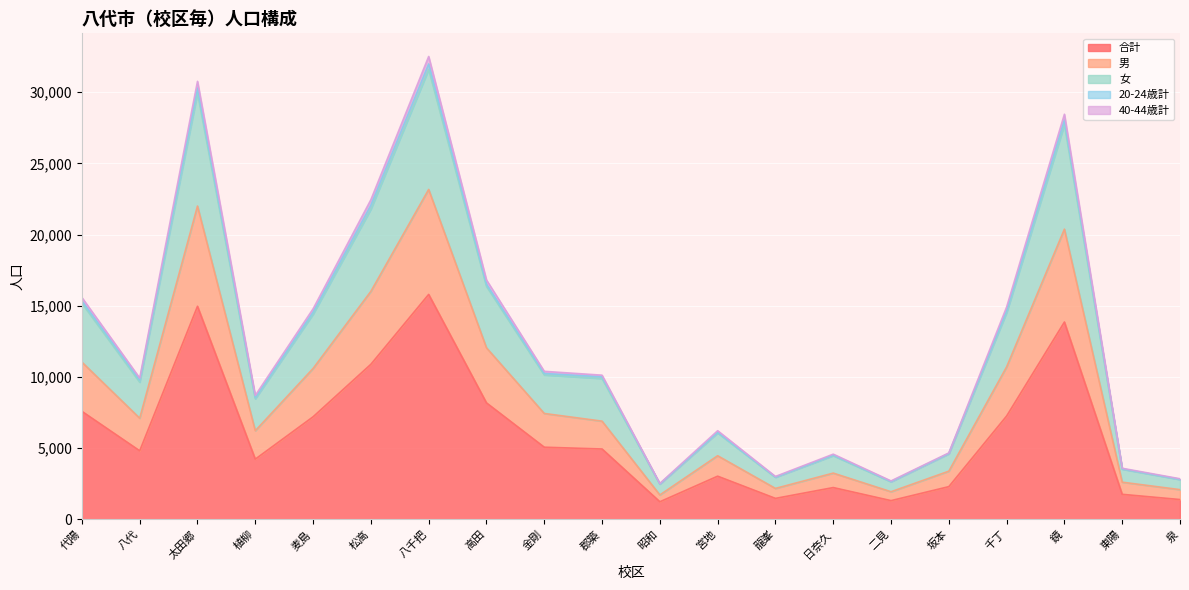

Which category has the highest value in the 合計 series?

八千把